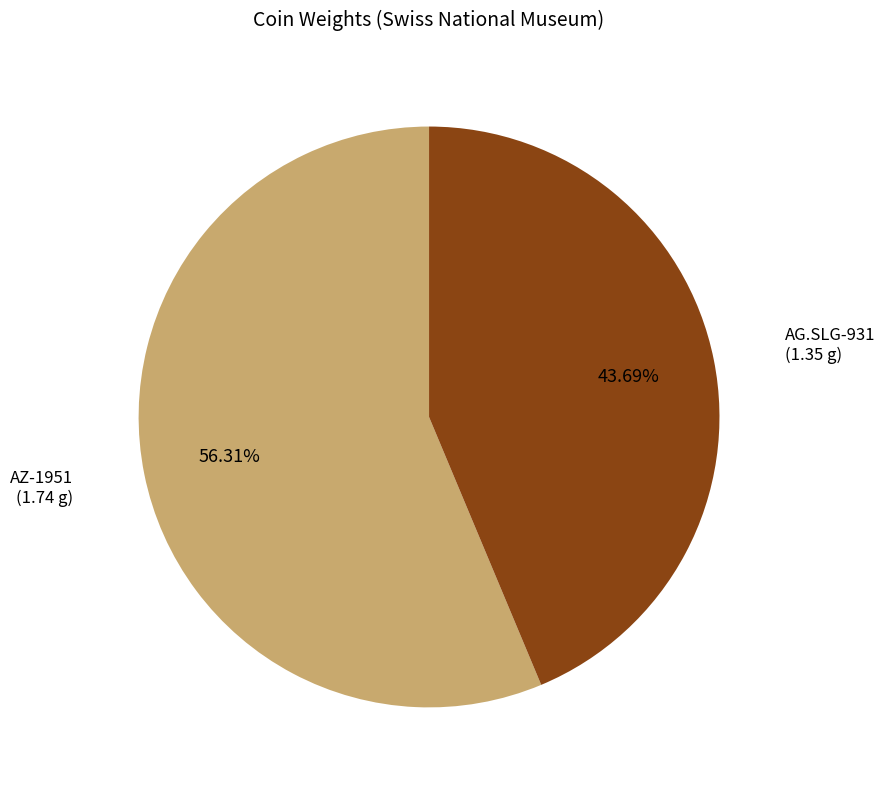

To the nearest percent, what is the average slice percentage?

50%